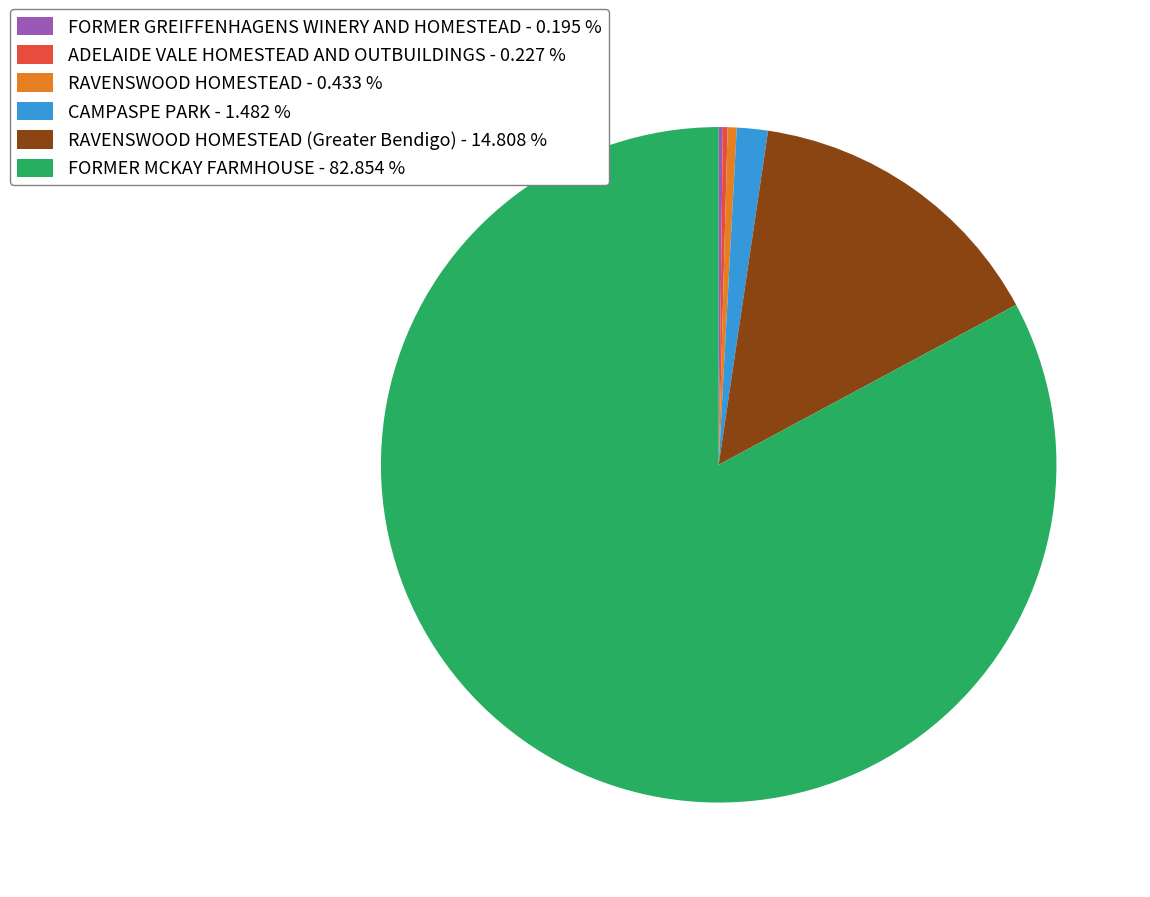

Do FORMER MCKAY FARMHOUSE - 82.854 % and RAVENSWOOD HOMESTEAD - 0.433 % together represent more than half of the pie?

Yes